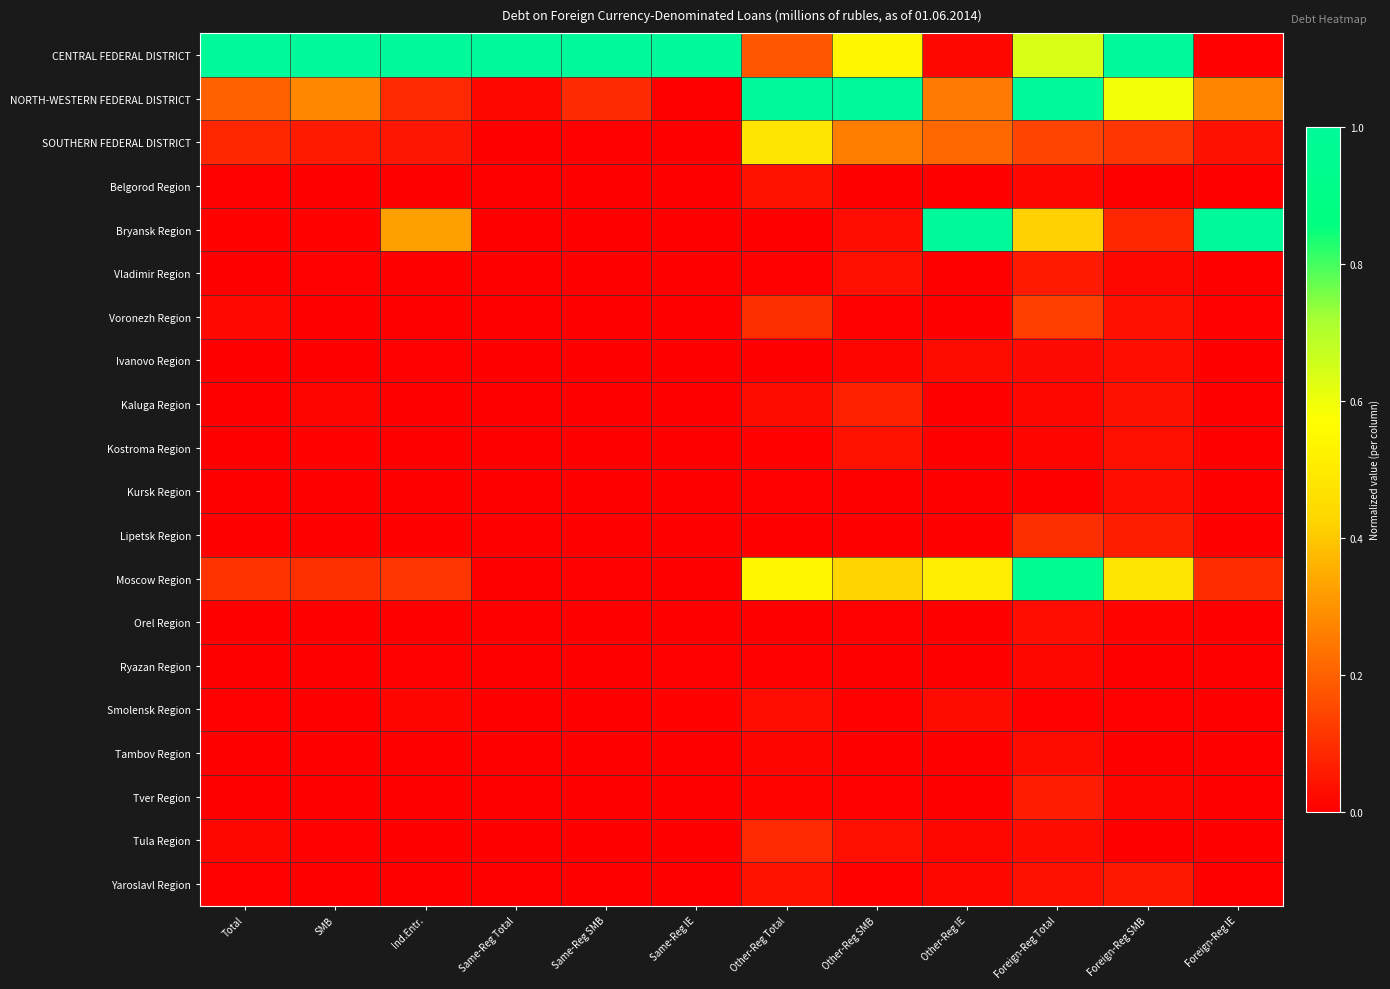

Reading left to right, transcribe all the data shown in this chart.

CENTRAL FEDERAL DISTRICT: Total=1.0	SMB=1.0	Ind.Entr.=1.0	Same-Reg Total=1.0	Same-Reg SMB=1.0	Same-Reg IE=1.0	Other-Reg Total=0.2	Other-Reg SMB=0.5	Other-Reg IE=0.0	Foreign-Reg Total=0.6	Foreign-Reg SMB=1.0	Foreign-Reg IE=0.0
NORTH-WESTERN FEDERAL DISTRICT: Total=0.2	SMB=0.3	Ind.Entr.=0.1	Same-Reg Total=0.0	Same-Reg SMB=0.1	Same-Reg IE=0.0	Other-Reg Total=1.0	Other-Reg SMB=1.0	Other-Reg IE=0.3	Foreign-Reg Total=1.0	Foreign-Reg SMB=0.6	Foreign-Reg IE=0.3
SOUTHERN FEDERAL DISTRICT: Total=0.1	SMB=0.1	Ind.Entr.=0.0	Same-Reg Total=0.0	Same-Reg SMB=0.0	Same-Reg IE=0.0	Other-Reg Total=0.5	Other-Reg SMB=0.3	Other-Reg IE=0.2	Foreign-Reg Total=0.1	Foreign-Reg SMB=0.1	Foreign-Reg IE=0.0
Belgorod Region: Total=0.0	SMB=0.0	Ind.Entr.=0.0	Same-Reg Total=0.0	Same-Reg SMB=0.0	Same-Reg IE=0.0	Other-Reg Total=0.0	Other-Reg SMB=0.0	Other-Reg IE=0.0	Foreign-Reg Total=0.0	Foreign-Reg SMB=0.0	Foreign-Reg IE=0.0
Bryansk Region: Total=0.0	SMB=0.0	Ind.Entr.=0.3	Same-Reg Total=0.0	Same-Reg SMB=0.0	Same-Reg IE=0.0	Other-Reg Total=0.0	Other-Reg SMB=0.0	Other-Reg IE=1.0	Foreign-Reg Total=0.4	Foreign-Reg SMB=0.1	Foreign-Reg IE=1.0
Vladimir Region: Total=0.0	SMB=0.0	Ind.Entr.=0.0	Same-Reg Total=0.0	Same-Reg SMB=0.0	Same-Reg IE=0.0	Other-Reg Total=0.0	Other-Reg SMB=0.0	Other-Reg IE=0.0	Foreign-Reg Total=0.1	Foreign-Reg SMB=0.0	Foreign-Reg IE=0.0
Voronezh Region: Total=0.0	SMB=0.0	Ind.Entr.=0.0	Same-Reg Total=0.0	Same-Reg SMB=0.0	Same-Reg IE=0.0	Other-Reg Total=0.1	Other-Reg SMB=0.0	Other-Reg IE=0.0	Foreign-Reg Total=0.1	Foreign-Reg SMB=0.0	Foreign-Reg IE=0.0
Ivanovo Region: Total=0.0	SMB=0.0	Ind.Entr.=0.0	Same-Reg Total=0.0	Same-Reg SMB=0.0	Same-Reg IE=0.0	Other-Reg Total=0.0	Other-Reg SMB=0.0	Other-Reg IE=0.0	Foreign-Reg Total=0.0	Foreign-Reg SMB=0.0	Foreign-Reg IE=0.0
Kaluga Region: Total=0.0	SMB=0.0	Ind.Entr.=0.0	Same-Reg Total=0.0	Same-Reg SMB=0.0	Same-Reg IE=0.0	Other-Reg Total=0.0	Other-Reg SMB=0.1	Other-Reg IE=0.0	Foreign-Reg Total=0.0	Foreign-Reg SMB=0.0	Foreign-Reg IE=0.0
Kostroma Region: Total=0.0	SMB=0.0	Ind.Entr.=0.0	Same-Reg Total=0.0	Same-Reg SMB=0.0	Same-Reg IE=0.0	Other-Reg Total=0.0	Other-Reg SMB=0.0	Other-Reg IE=0.0	Foreign-Reg Total=0.0	Foreign-Reg SMB=0.0	Foreign-Reg IE=0.0
Kursk Region: Total=0.0	SMB=0.0	Ind.Entr.=0.0	Same-Reg Total=0.0	Same-Reg SMB=0.0	Same-Reg IE=0.0	Other-Reg Total=0.0	Other-Reg SMB=0.0	Other-Reg IE=0.0	Foreign-Reg Total=0.0	Foreign-Reg SMB=0.0	Foreign-Reg IE=0.0
Lipetsk Region: Total=0.0	SMB=0.0	Ind.Entr.=0.0	Same-Reg Total=0.0	Same-Reg SMB=0.0	Same-Reg IE=0.0	Other-Reg Total=0.0	Other-Reg SMB=0.0	Other-Reg IE=0.0	Foreign-Reg Total=0.1	Foreign-Reg SMB=0.1	Foreign-Reg IE=0.0
Moscow Region: Total=0.1	SMB=0.1	Ind.Entr.=0.1	Same-Reg Total=0.0	Same-Reg SMB=0.0	Same-Reg IE=0.0	Other-Reg Total=0.5	Other-Reg SMB=0.4	Other-Reg IE=0.5	Foreign-Reg Total=1.0	Foreign-Reg SMB=0.5	Foreign-Reg IE=0.1
Orel Region: Total=0.0	SMB=0.0	Ind.Entr.=0.0	Same-Reg Total=0.0	Same-Reg SMB=0.0	Same-Reg IE=0.0	Other-Reg Total=0.0	Other-Reg SMB=0.0	Other-Reg IE=0.0	Foreign-Reg Total=0.0	Foreign-Reg SMB=0.0	Foreign-Reg IE=0.0
Ryazan Region: Total=0.0	SMB=0.0	Ind.Entr.=0.0	Same-Reg Total=0.0	Same-Reg SMB=0.0	Same-Reg IE=0.0	Other-Reg Total=0.0	Other-Reg SMB=0.0	Other-Reg IE=0.0	Foreign-Reg Total=0.0	Foreign-Reg SMB=0.0	Foreign-Reg IE=0.0
Smolensk Region: Total=0.0	SMB=0.0	Ind.Entr.=0.0	Same-Reg Total=0.0	Same-Reg SMB=0.0	Same-Reg IE=0.0	Other-Reg Total=0.0	Other-Reg SMB=0.0	Other-Reg IE=0.0	Foreign-Reg Total=0.0	Foreign-Reg SMB=0.0	Foreign-Reg IE=0.0
Tambov Region: Total=0.0	SMB=0.0	Ind.Entr.=0.0	Same-Reg Total=0.0	Same-Reg SMB=0.0	Same-Reg IE=0.0	Other-Reg Total=0.0	Other-Reg SMB=0.0	Other-Reg IE=0.0	Foreign-Reg Total=0.0	Foreign-Reg SMB=0.0	Foreign-Reg IE=0.0
Tver Region: Total=0.0	SMB=0.0	Ind.Entr.=0.0	Same-Reg Total=0.0	Same-Reg SMB=0.0	Same-Reg IE=0.0	Other-Reg Total=0.0	Other-Reg SMB=0.0	Other-Reg IE=0.0	Foreign-Reg Total=0.1	Foreign-Reg SMB=0.0	Foreign-Reg IE=0.0
Tula Region: Total=0.0	SMB=0.0	Ind.Entr.=0.0	Same-Reg Total=0.0	Same-Reg SMB=0.0	Same-Reg IE=0.0	Other-Reg Total=0.1	Other-Reg SMB=0.0	Other-Reg IE=0.0	Foreign-Reg Total=0.0	Foreign-Reg SMB=0.0	Foreign-Reg IE=0.0
Yaroslavl Region: Total=0.0	SMB=0.0	Ind.Entr.=0.0	Same-Reg Total=0.0	Same-Reg SMB=0.0	Same-Reg IE=0.0	Other-Reg Total=0.0	Other-Reg SMB=0.0	Other-Reg IE=0.0	Foreign-Reg Total=0.0	Foreign-Reg SMB=0.0	Foreign-Reg IE=0.0